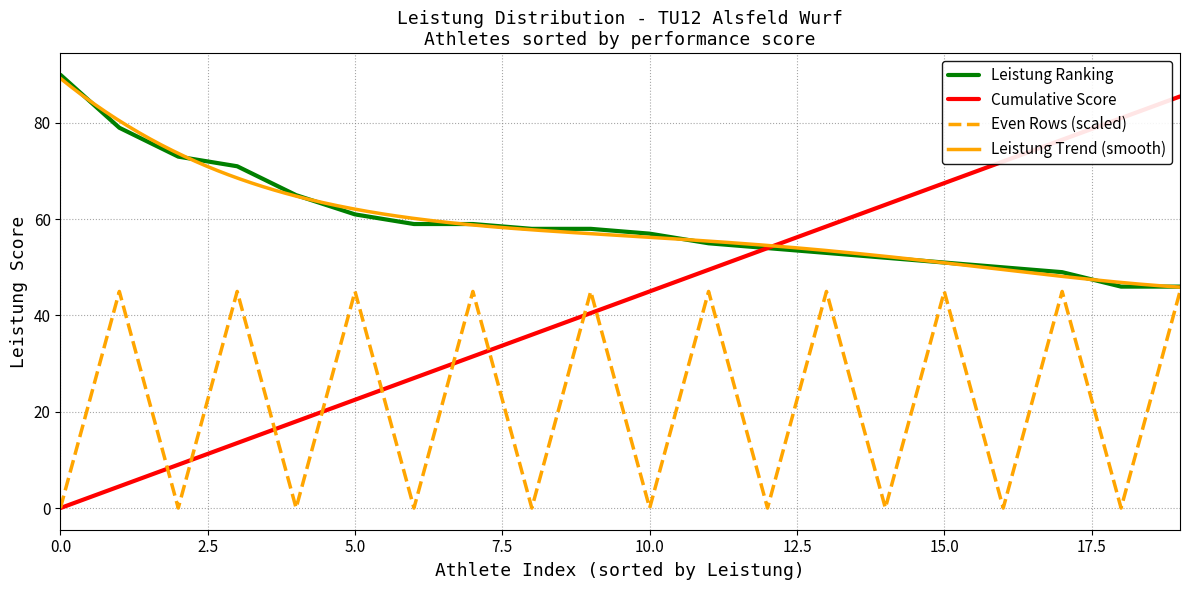

What is the highest value of the Cumulative Score series?

85.5